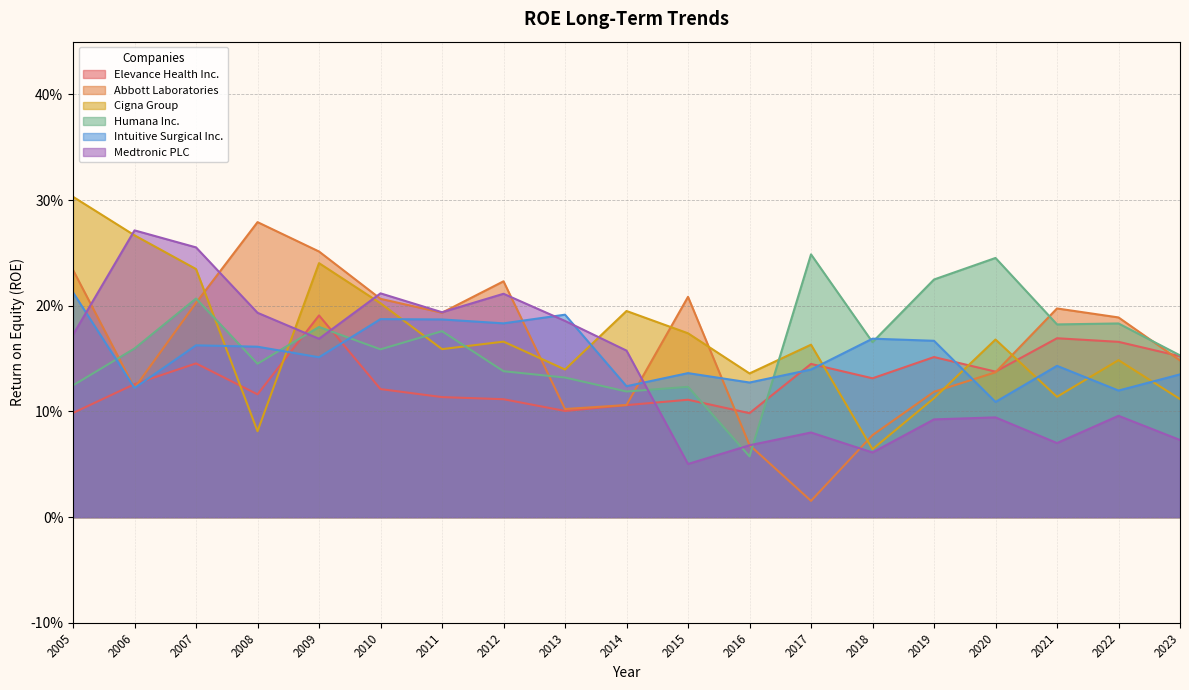

What is the sum of all Cigna Group values?

3.2